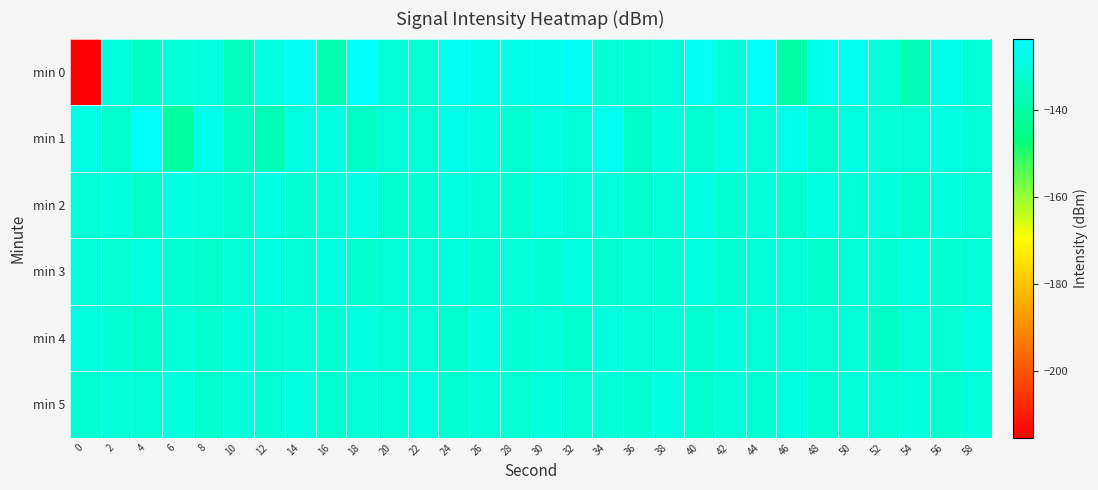

Which series has the largest range (max minus min)?

min 0